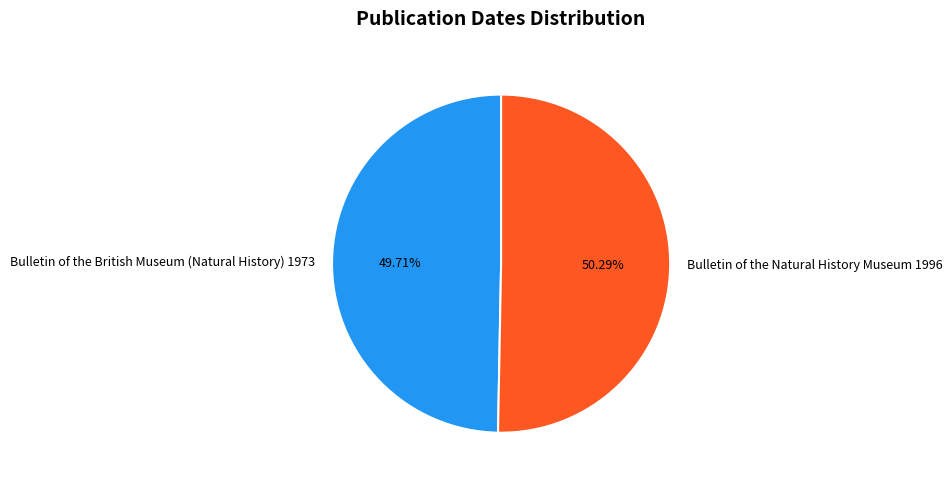

Combined, what portion of the pie is Bulletin of the British Museum (Natural History) 1973 and Bulletin of the Natural History Museum 1996?

100.0%